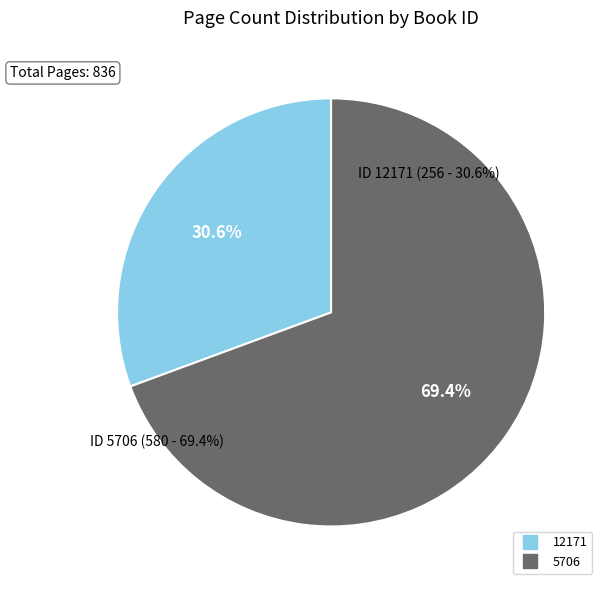

Is there any slice that represents more than half of the pie?

Yes